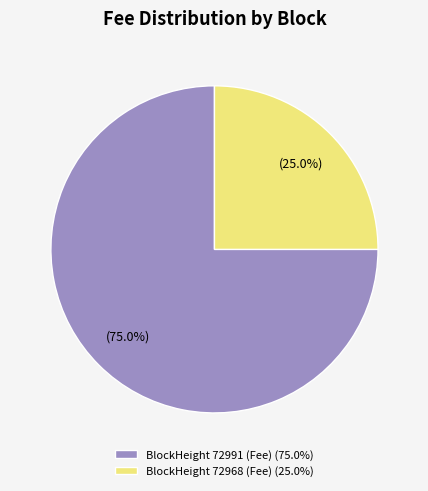

Combined, what portion of the pie is BlockHeight 72968 (Fee) (25.0%) and BlockHeight 72991 (Fee) (75.0%)?

100.0%